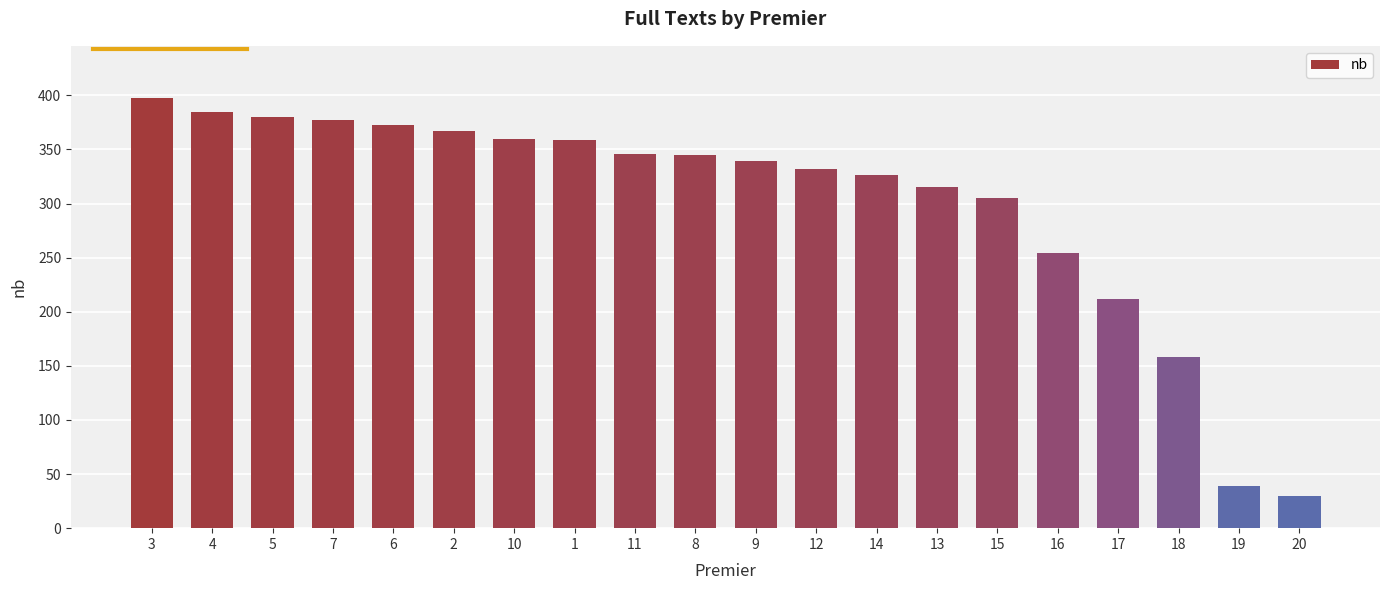

How many series are shown in this chart?

1